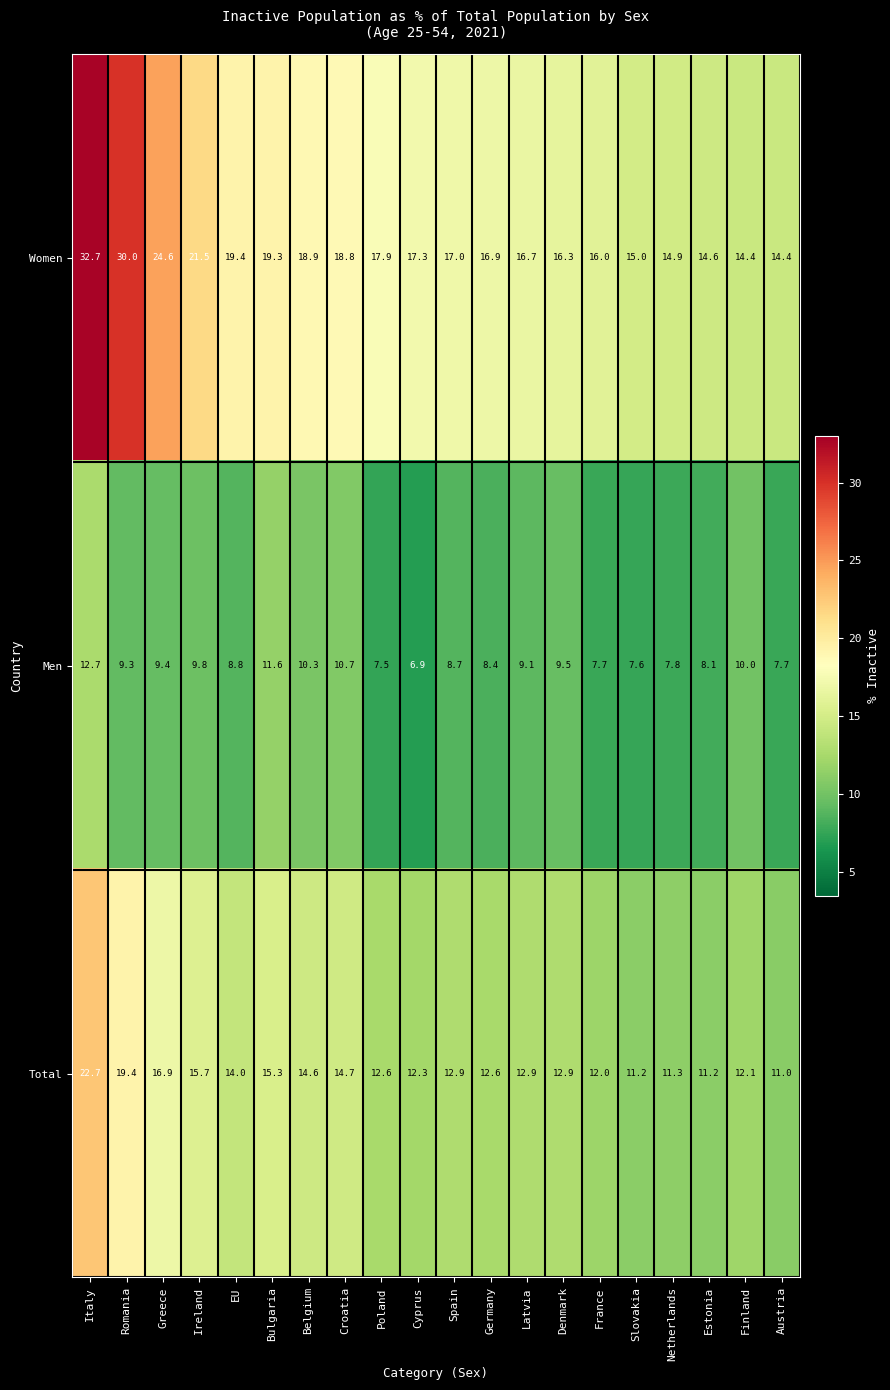

What is the difference between the maximum and minimum values in the Total series?

11.7